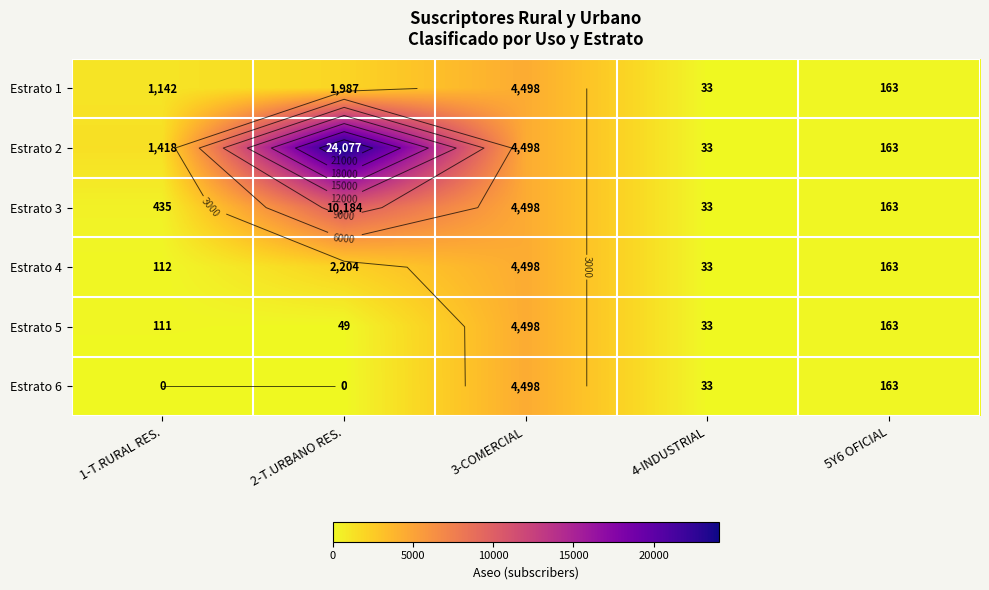

What is the sum of the Estrato 1 values at 4-INDUSTRIAL and 1-T.RURAL RES.?

1175